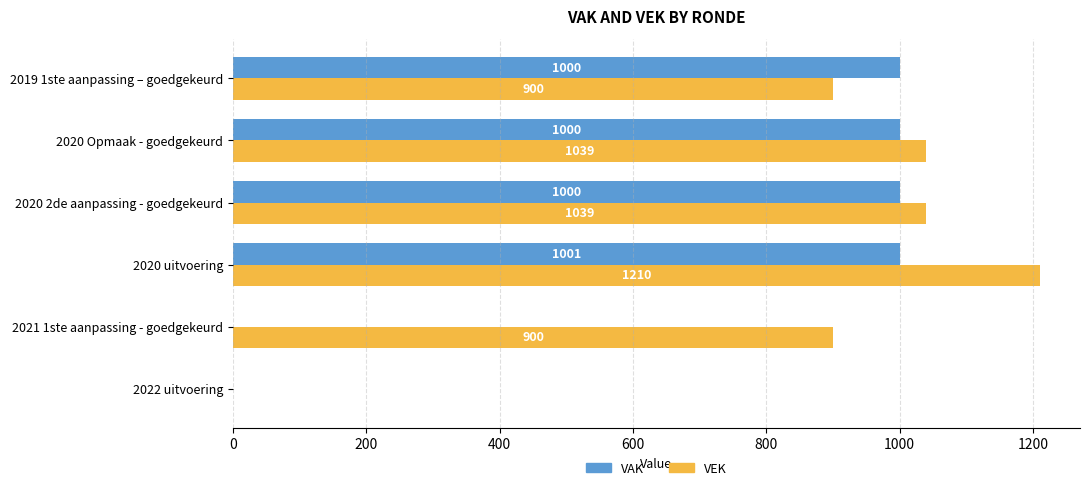

Between 2021 1ste aanpassing - goedgekeurd and 2020 uitvoering, which series saw the biggest shift?

VAK